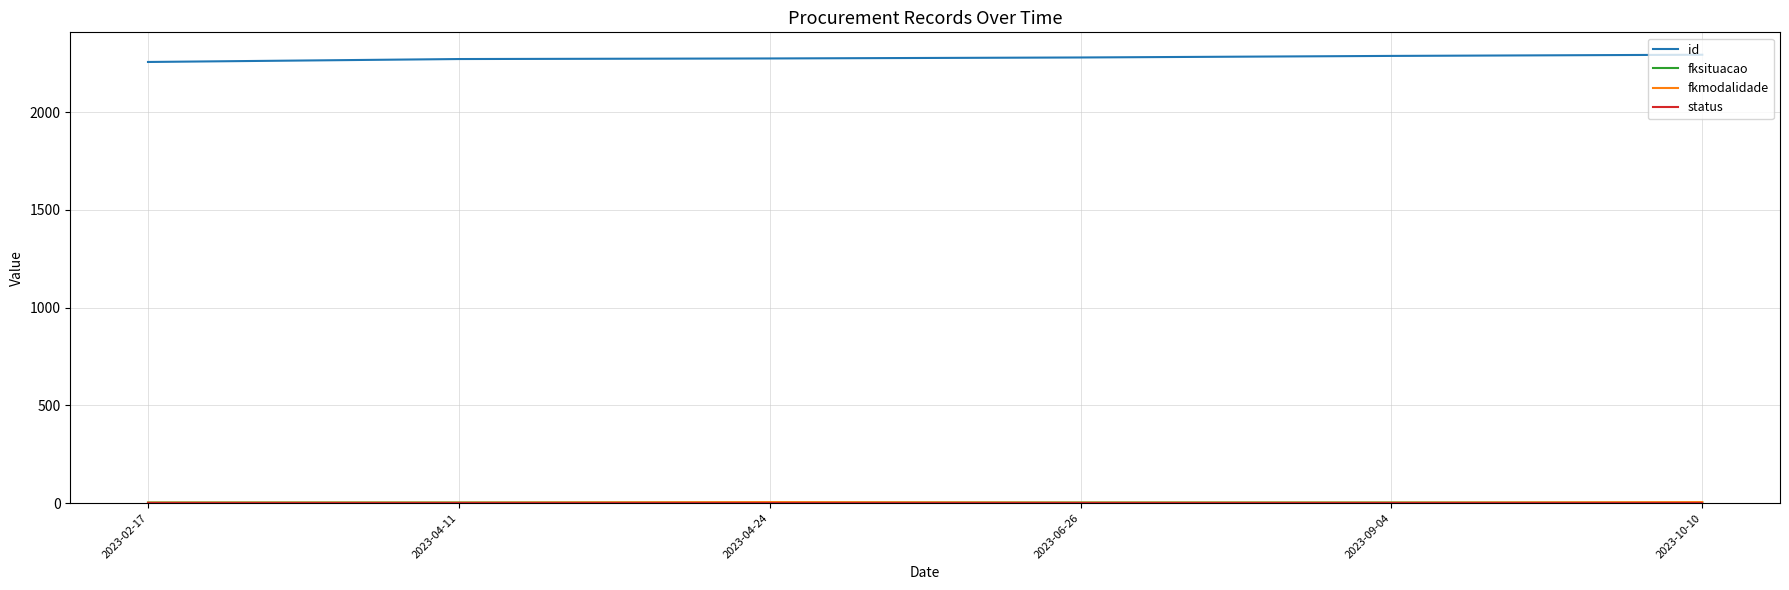

Which series has the largest total across all categories?

id